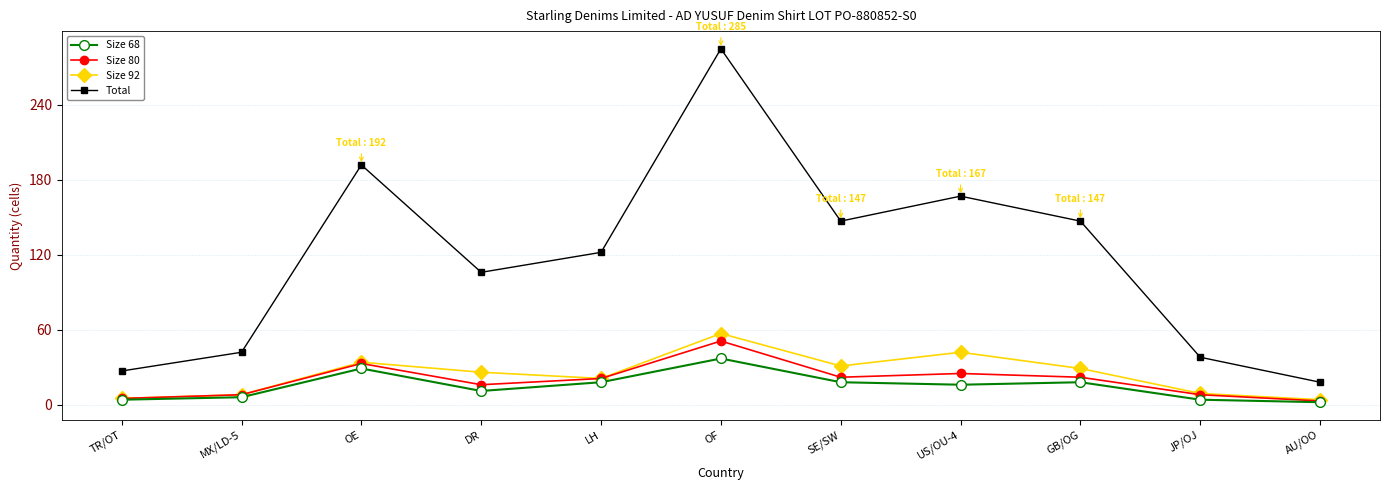

The Size 80 series shows 22 at GB/OG. True or false?

True